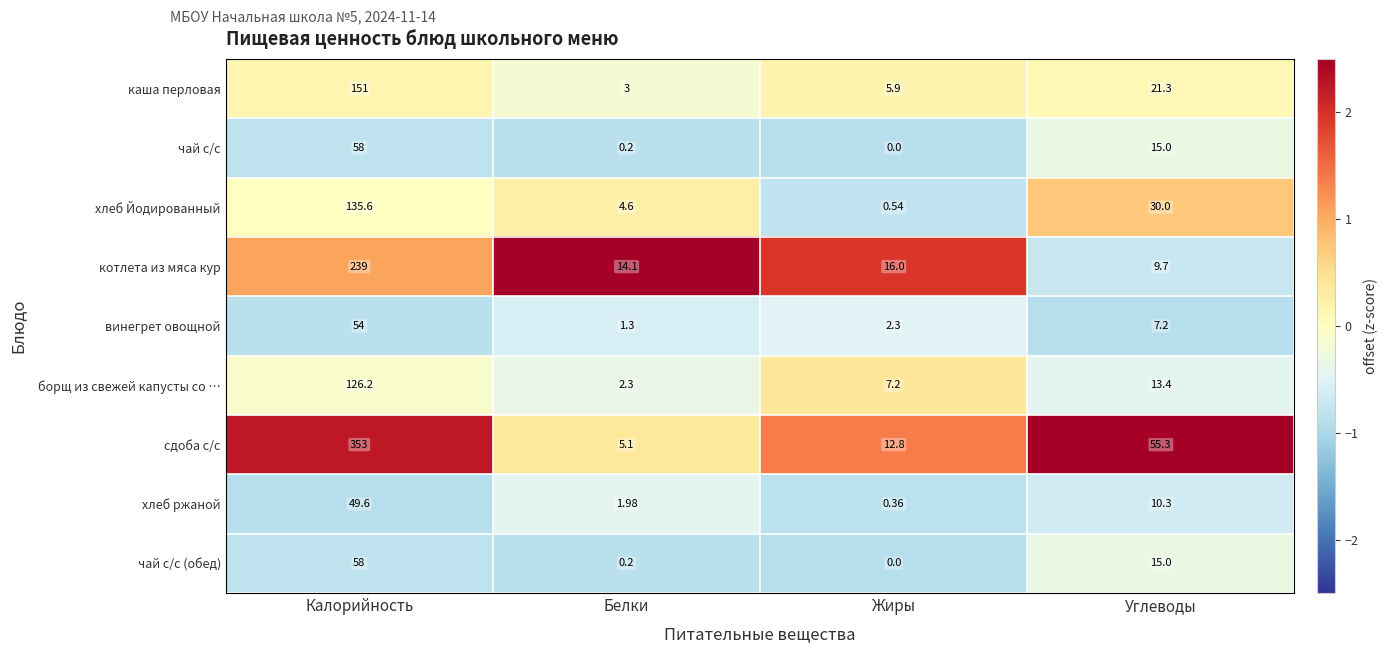

Which label corresponds to the smallest value in the chart?

Жиры